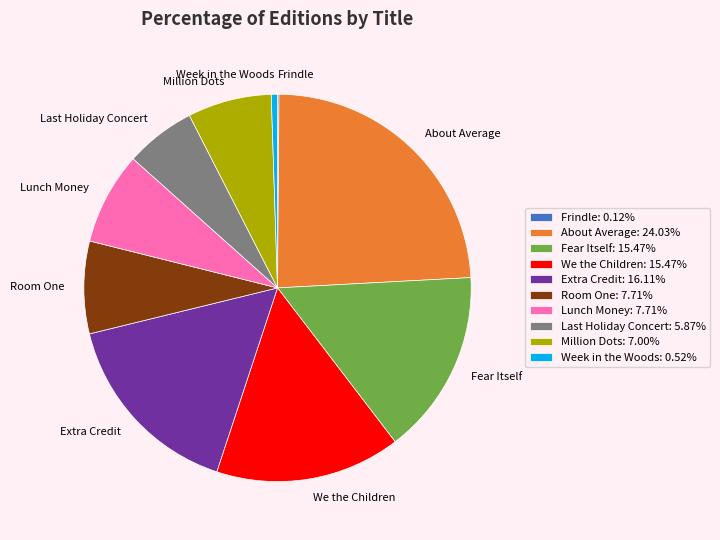

What is the ratio of the value at About Average: 24.03% to the value at Room One: 7.71%?

3.1